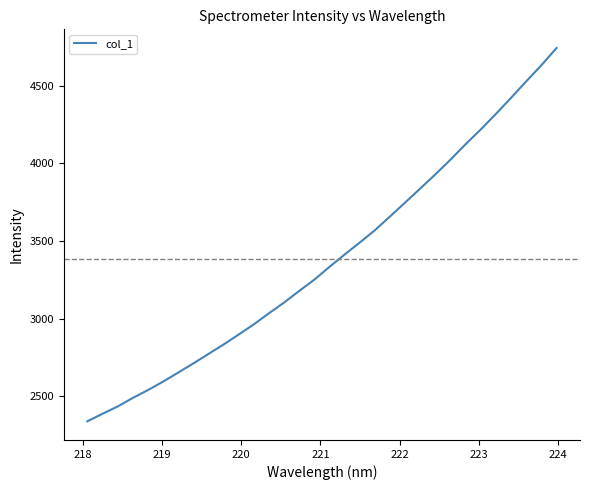

What is the maximum value shown in the chart?

4743.2